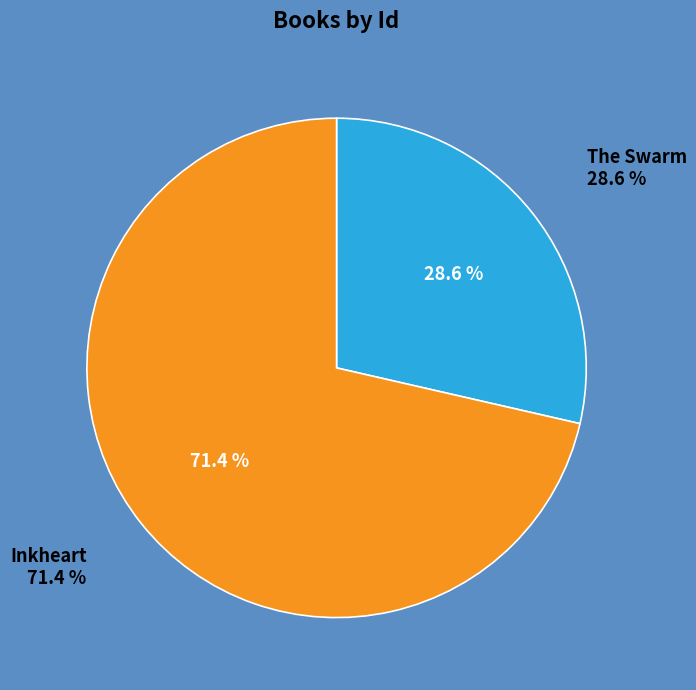

Rank the categories by value from highest to lowest.

Inkheart, The Swarm